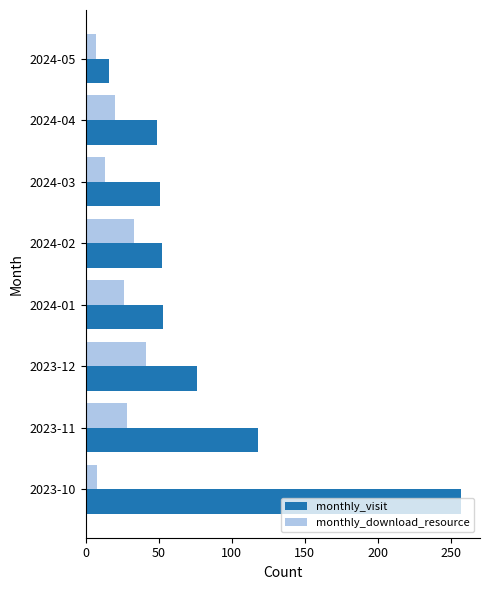

Which series has the largest total across all categories?

monthly_visit